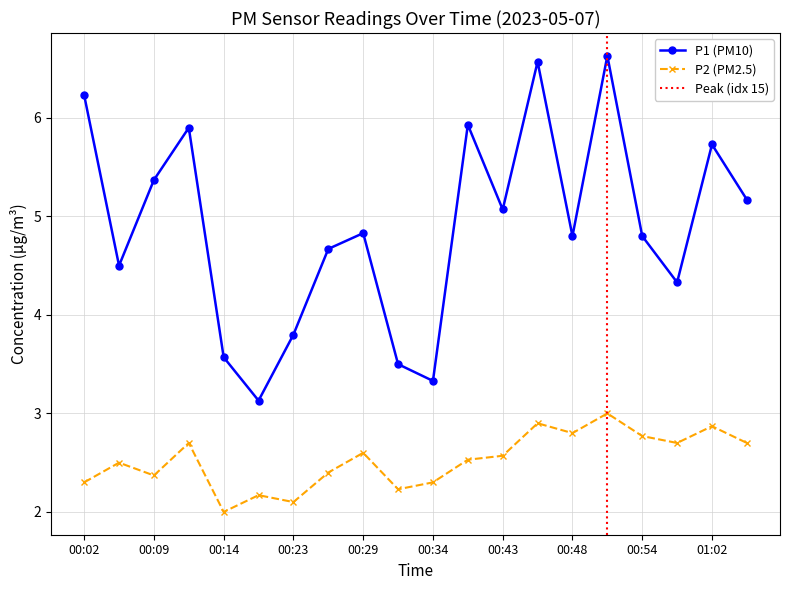

True or false: P1 and P2 cross at least once.

False